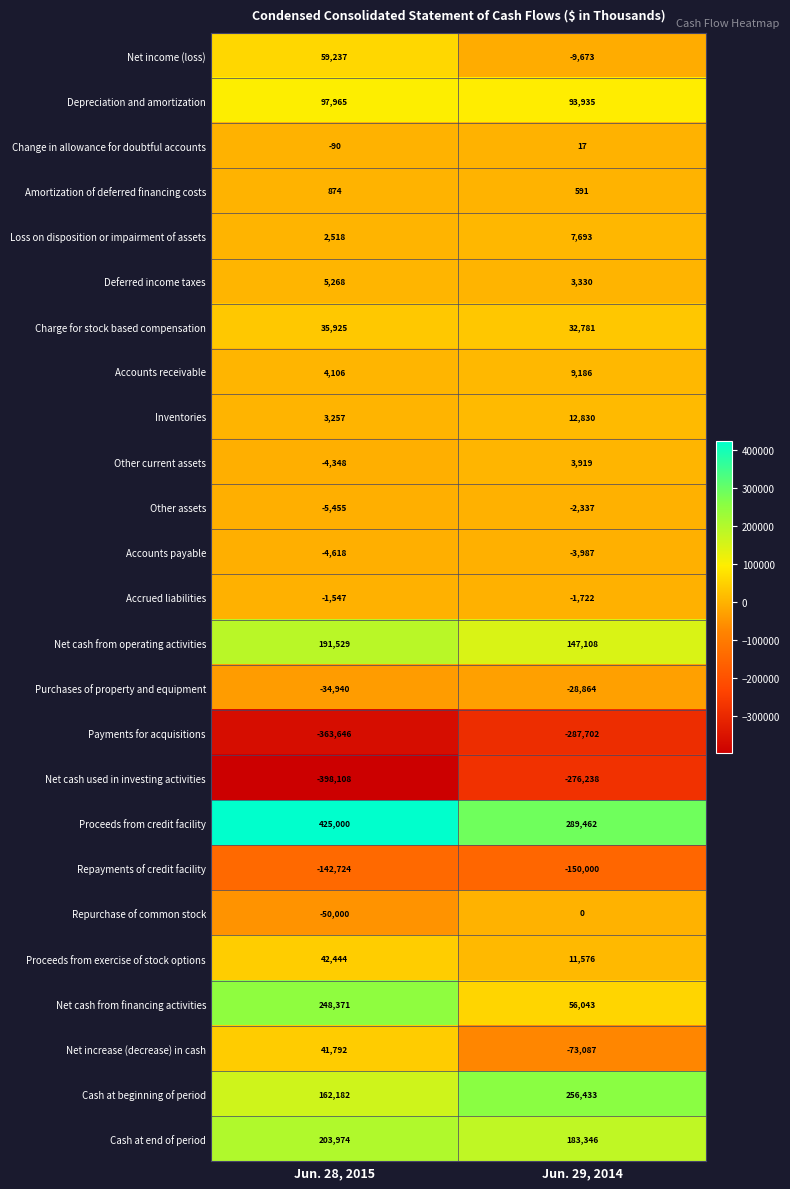

At which category is the sum across all series the highest?

Jun. 28, 2015